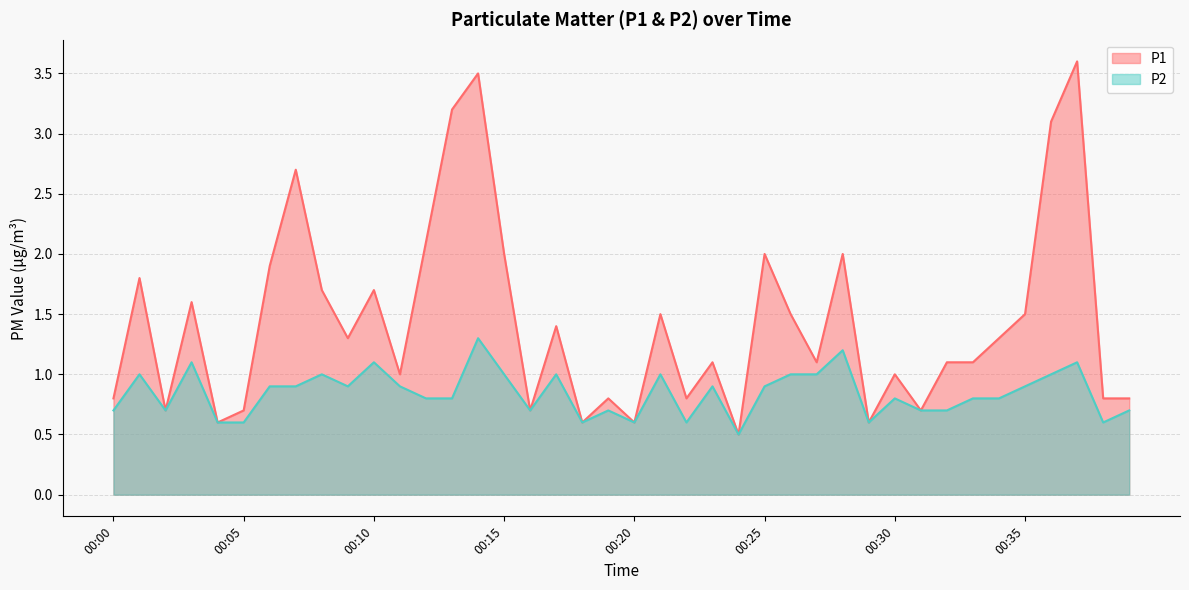

What is the value of the P1 point at the 5th from the left?

0.6